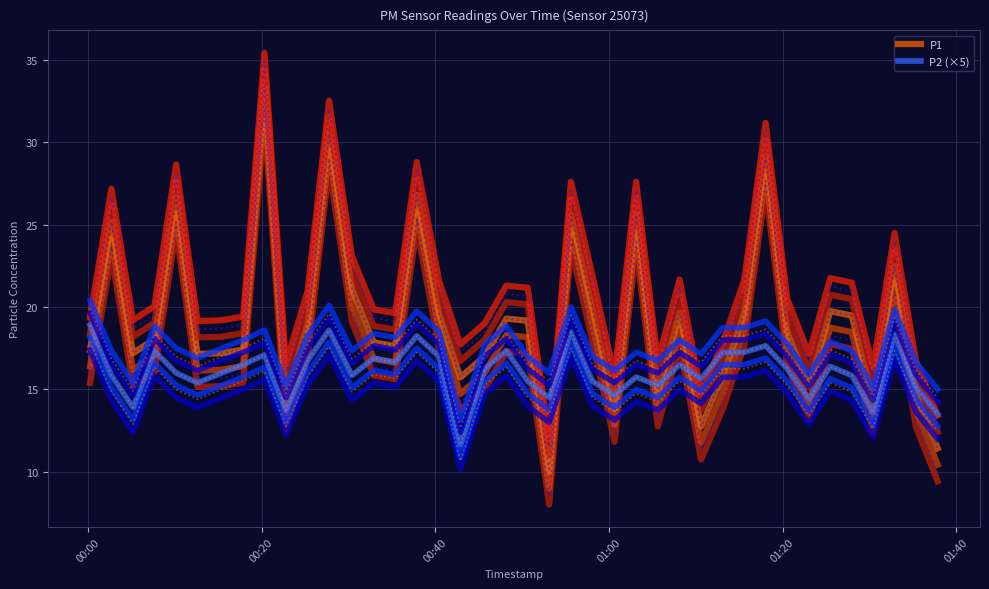

How many data points in P2 (×5) are above 16?

20